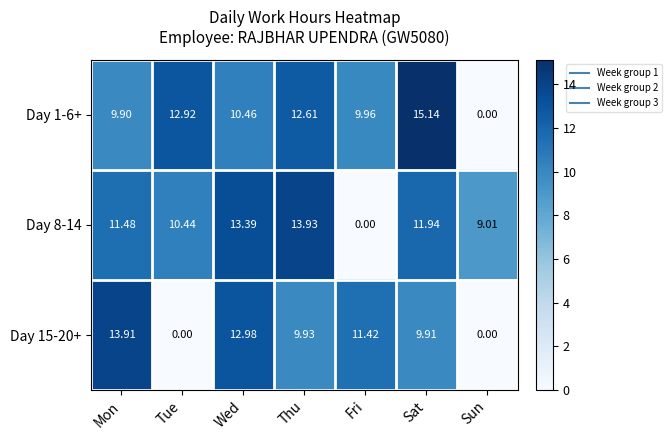

List the labels in order of Day 8-14 value, largest first.

Thu, Wed, Sat, Mon, Tue, Sun, Fri